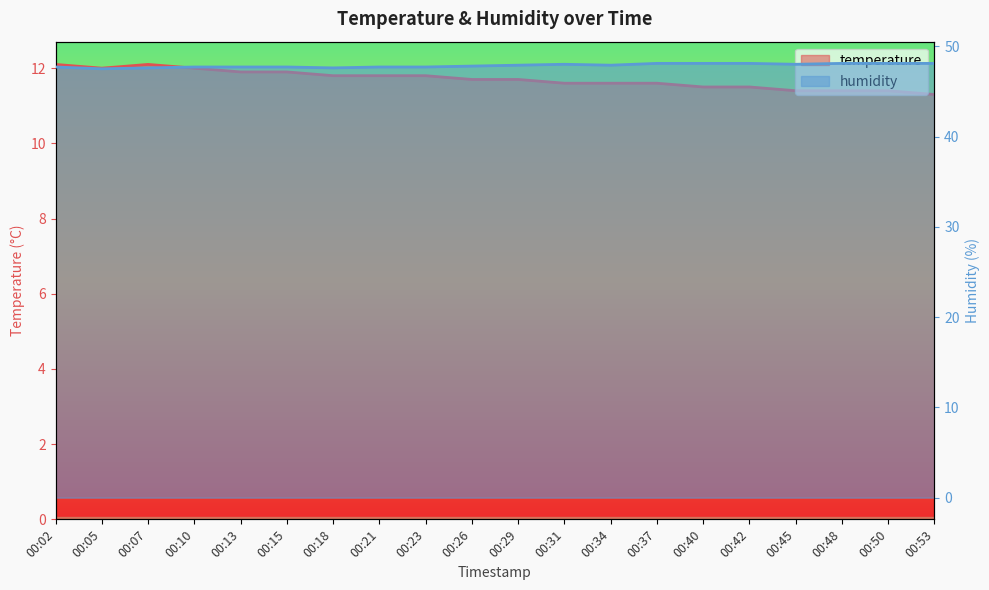

Reading left to right, what are all the values shown in this chart?

temperature: 12.1	12.0	12.1	12.0	11.9	11.9	11.8	11.8	11.8	11.7	11.7	11.6	11.6	11.6	11.5	11.5	11.4	11.4	11.4	11.3
humidity: 47.7	47.5	47.6	47.7	47.7	47.7	47.6	47.7	47.7	47.8	47.9	48.0	47.9	48.1	48.1	48.1	48.0	48.1	48.1	48.1